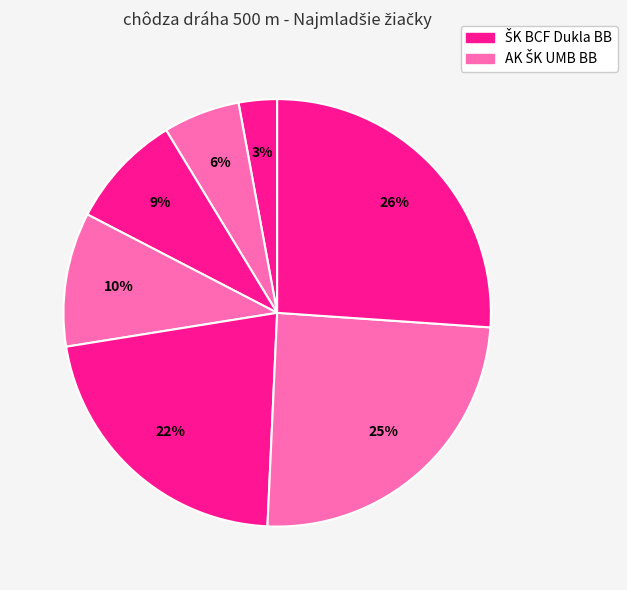

How many slices are in this pie chart?

7